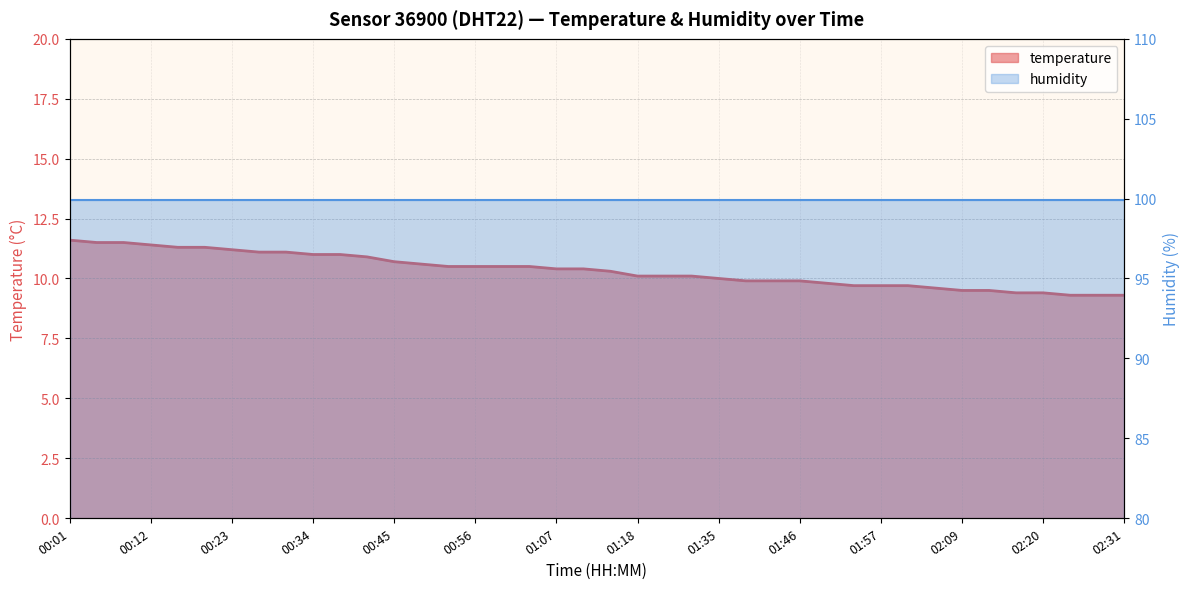

What value does the data have at 02:27?

9.3